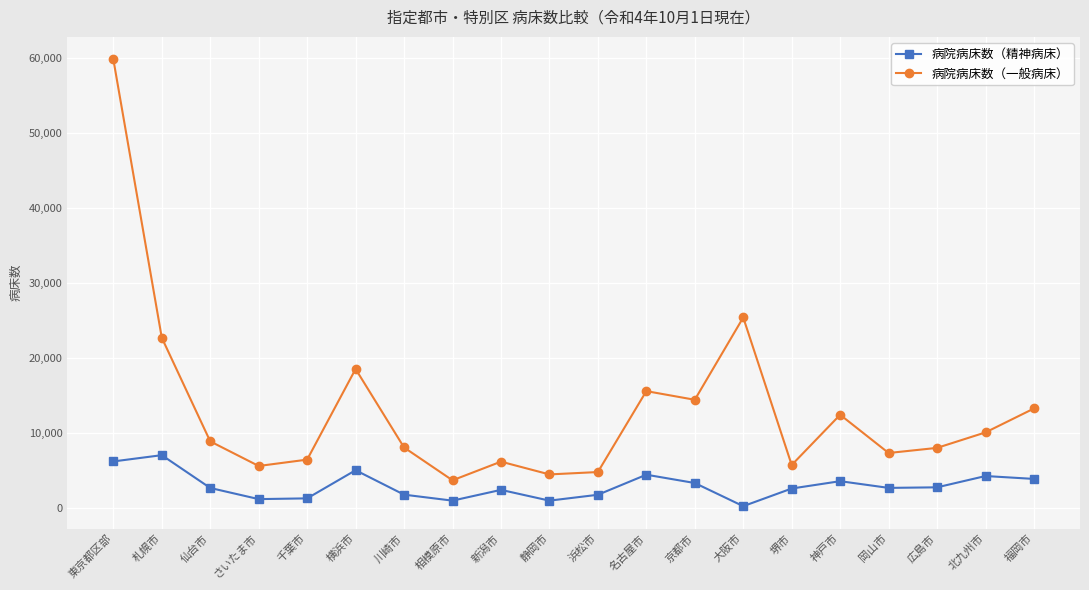

How many values in the 病院病床数（一般病床） series are below 8862?

10